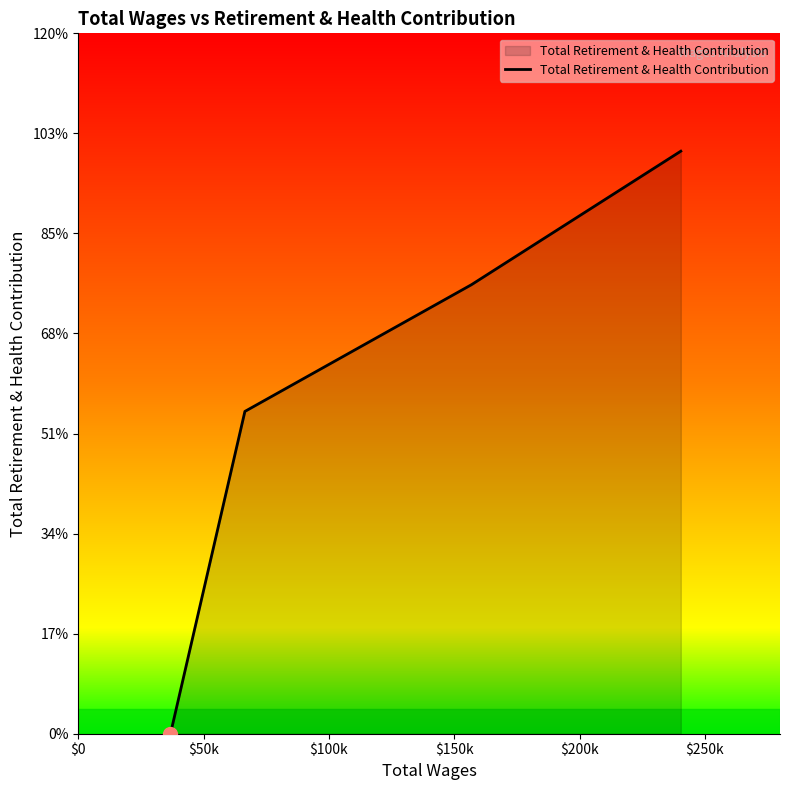

Does the chart have visible grid lines?

No